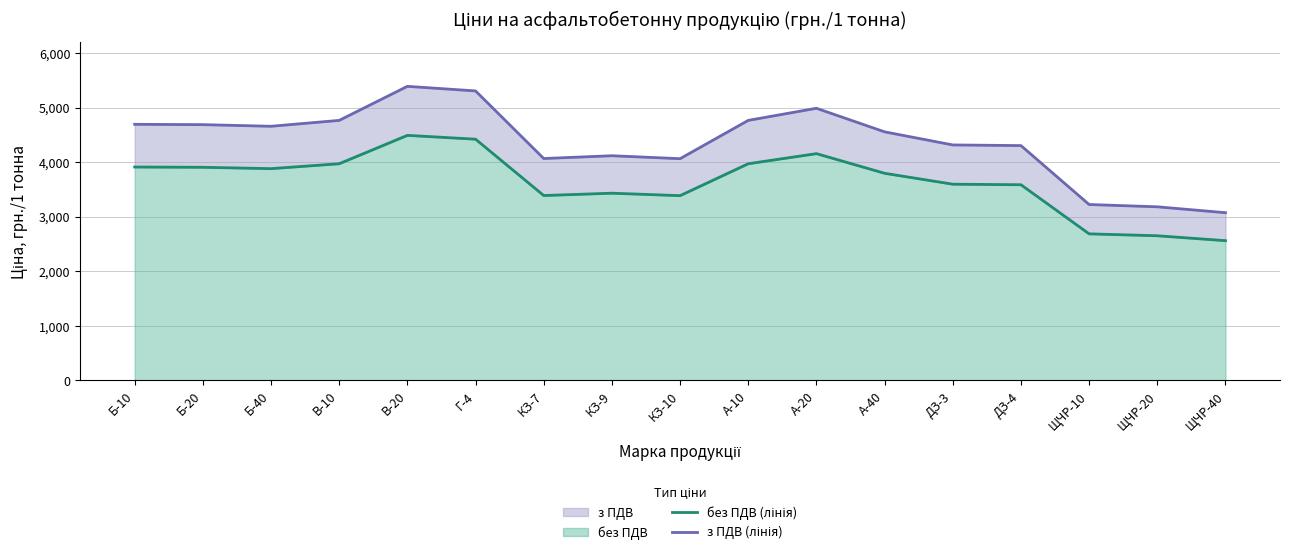

What is the label of the 6th point from the right?

А-40